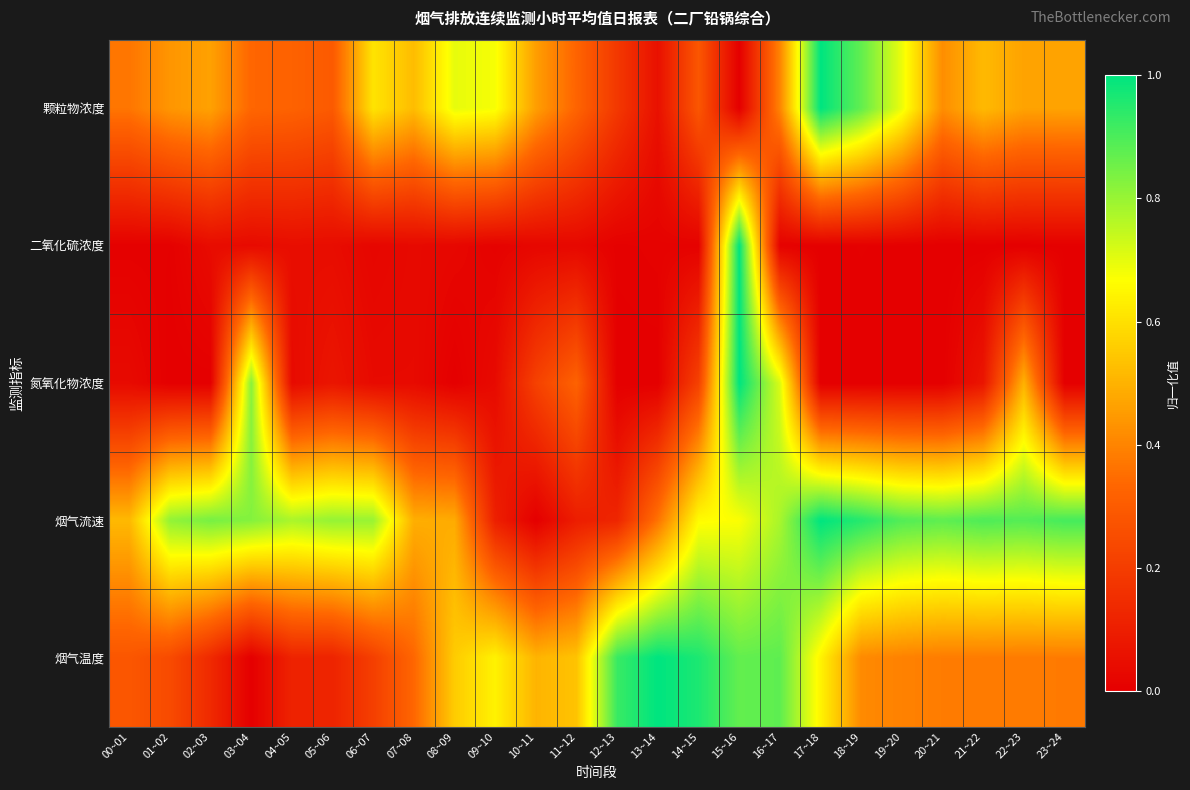

How many series are shown in this chart?

5